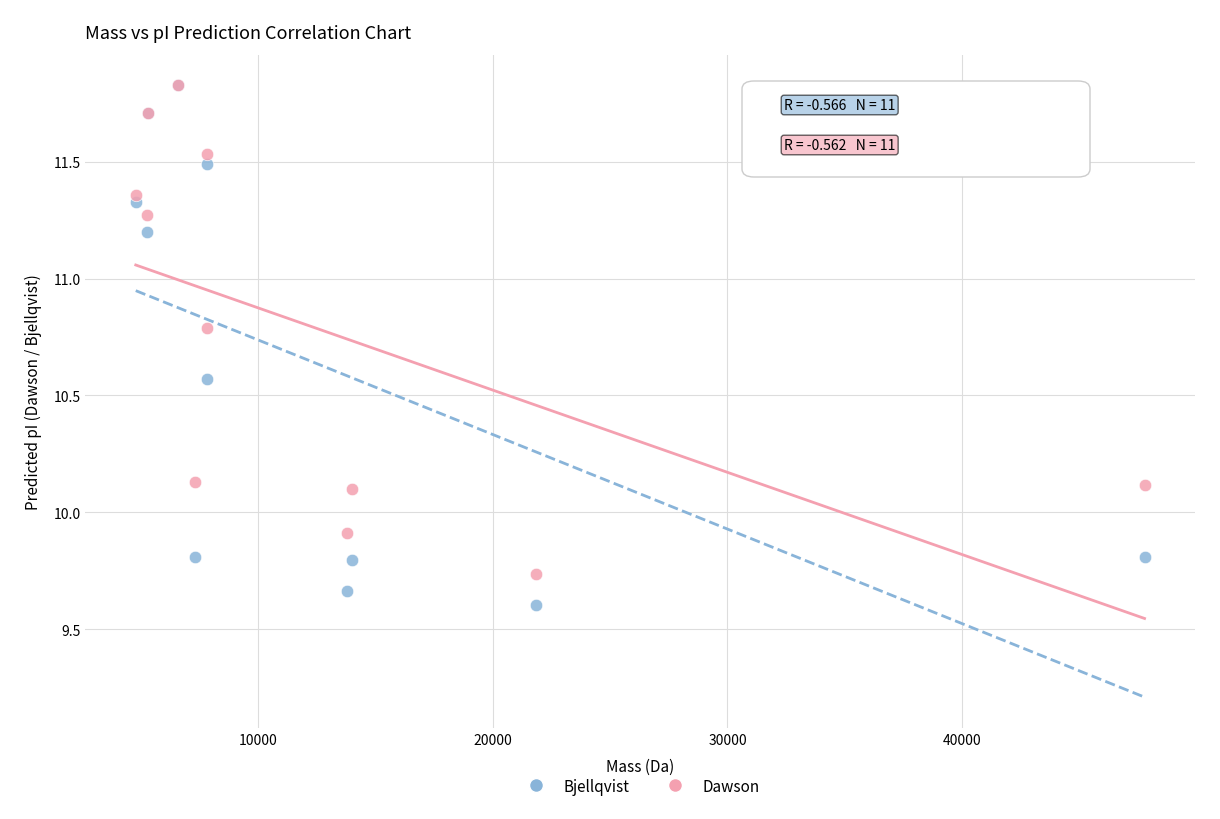

Which series reaches the minimum Y coordinate?

Bjellqvist